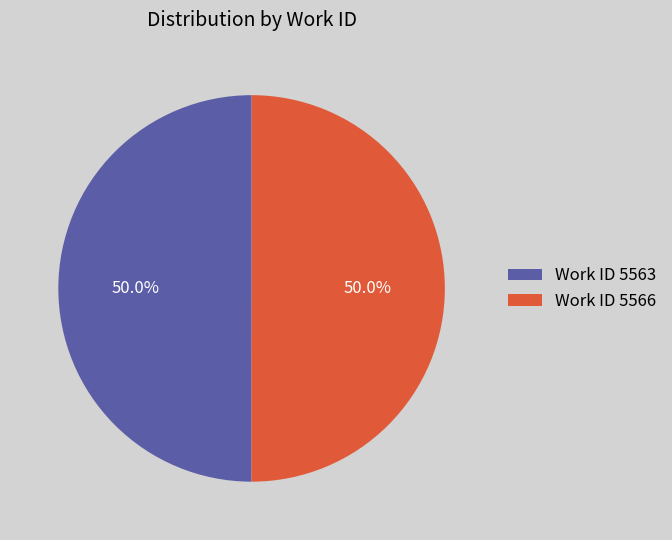

Approximately how many times larger is the value at Work ID 5566 compared to Work ID 5563?

1.0